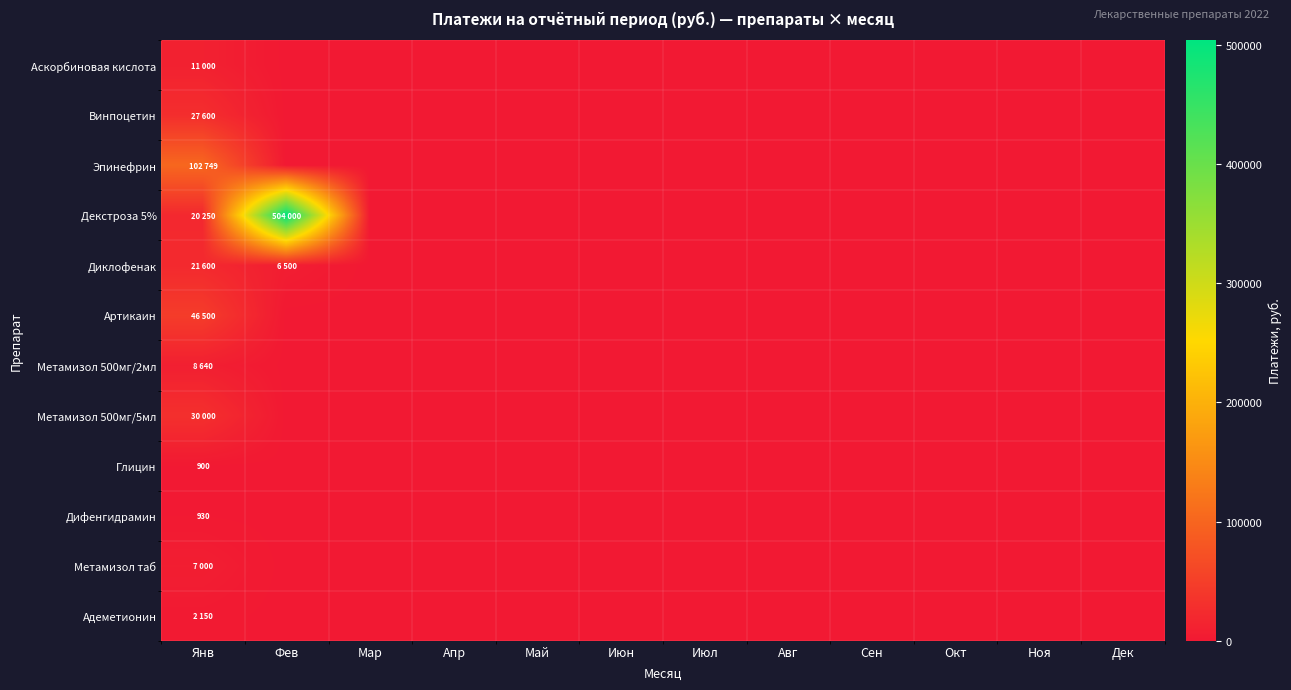

How many values in Глицин are above zero?

1